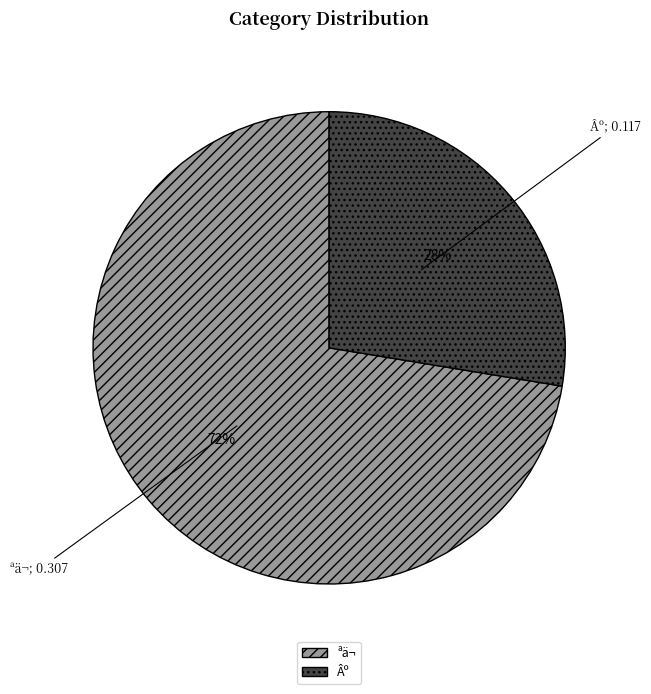

Which has a higher value, Âº or ªä¬?

ªä¬